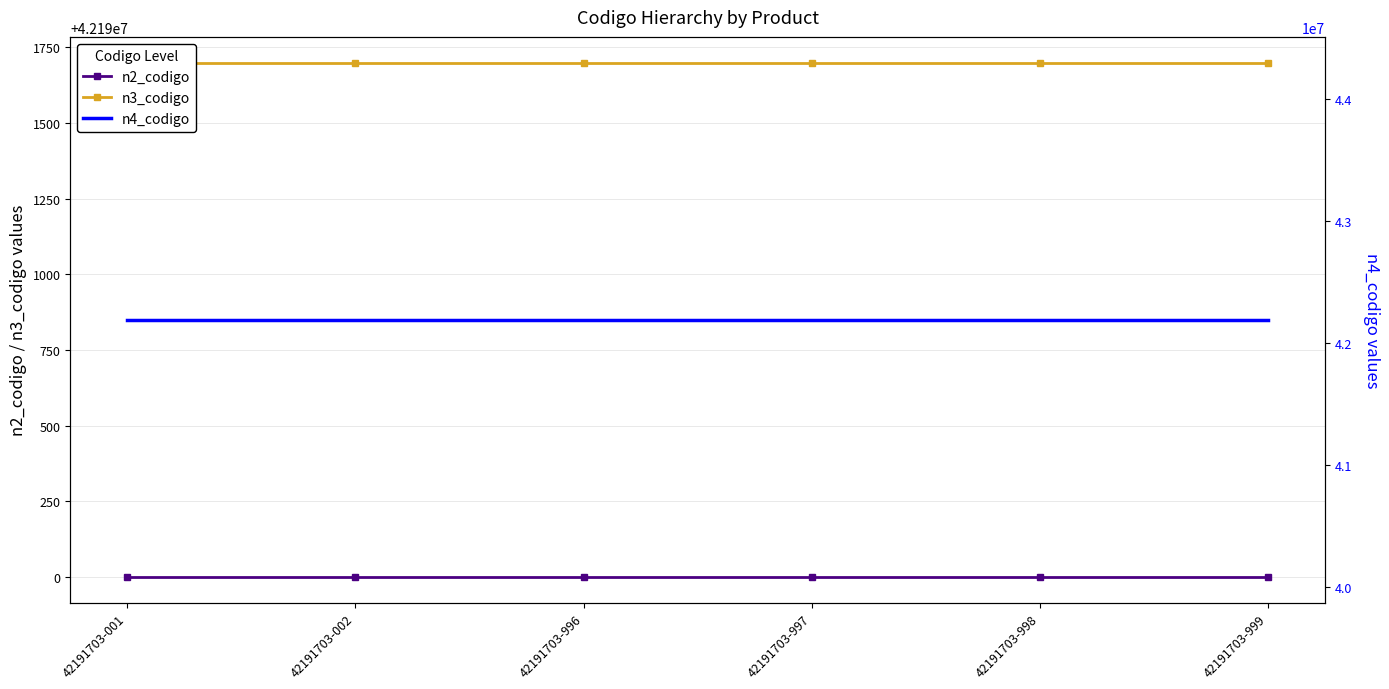

What are all the series names shown in the legend?

n2_codigo, n3_codigo, n4_codigo